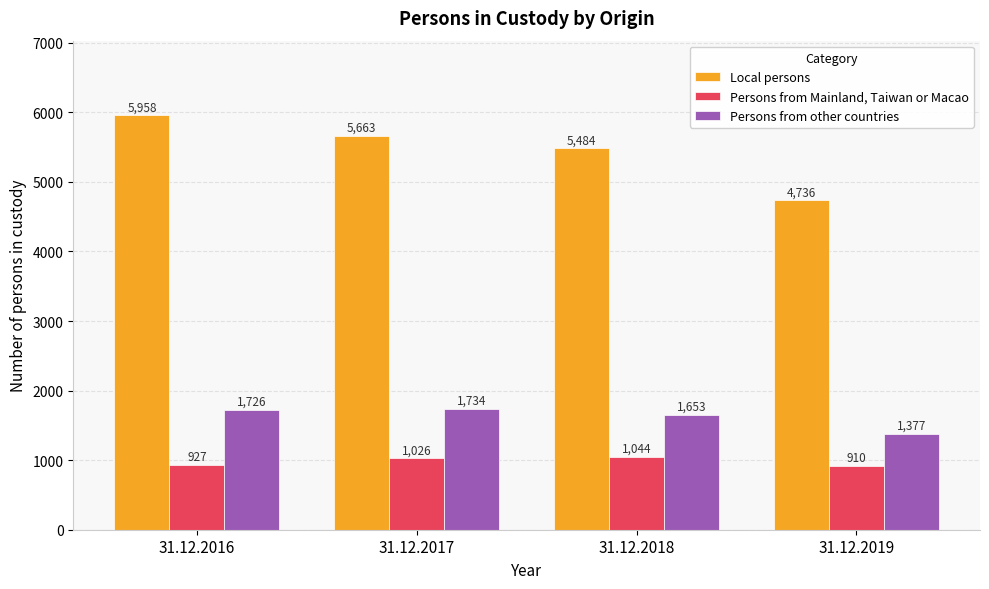

What is the value of the Persons from other countries bar at the 1st from the left?

1726